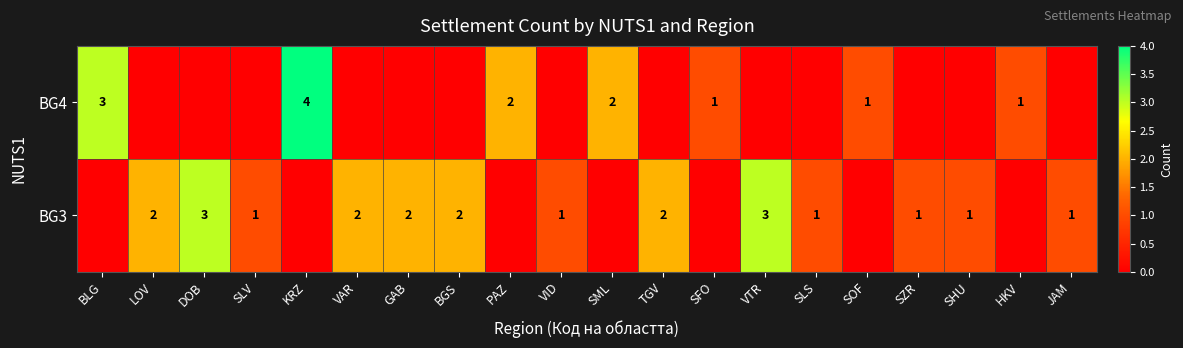

True or false: BG4 has a value of 1 at SOF.

True